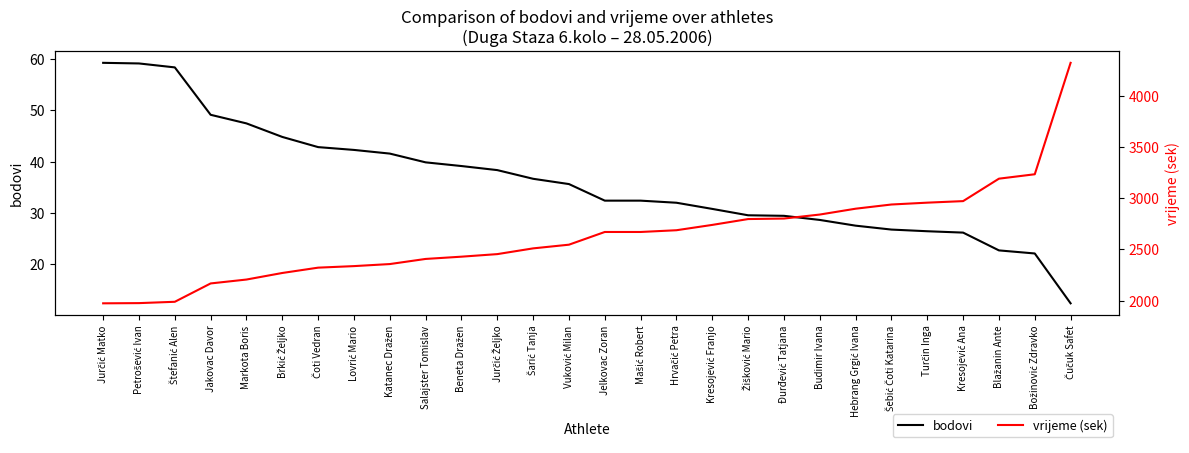

Where is bodovi nearest to the value 35?

Vuković Milan